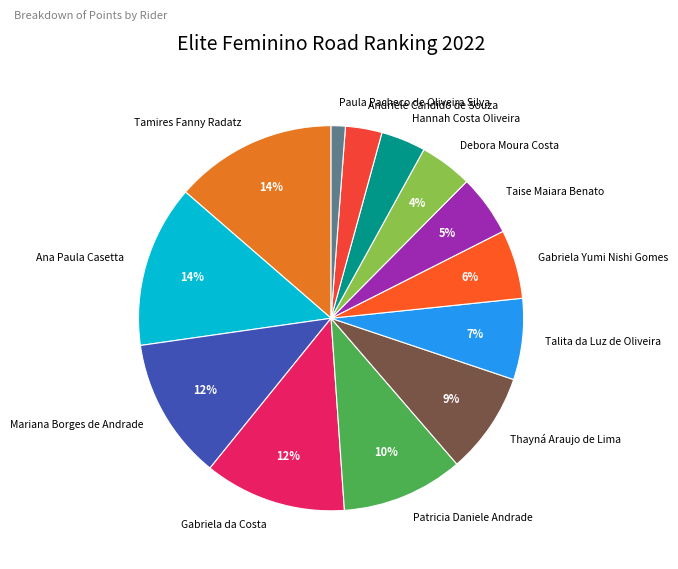

Combined, do Gabriela da Costa and Mariana Borges de Andrade account for over 50%?

No